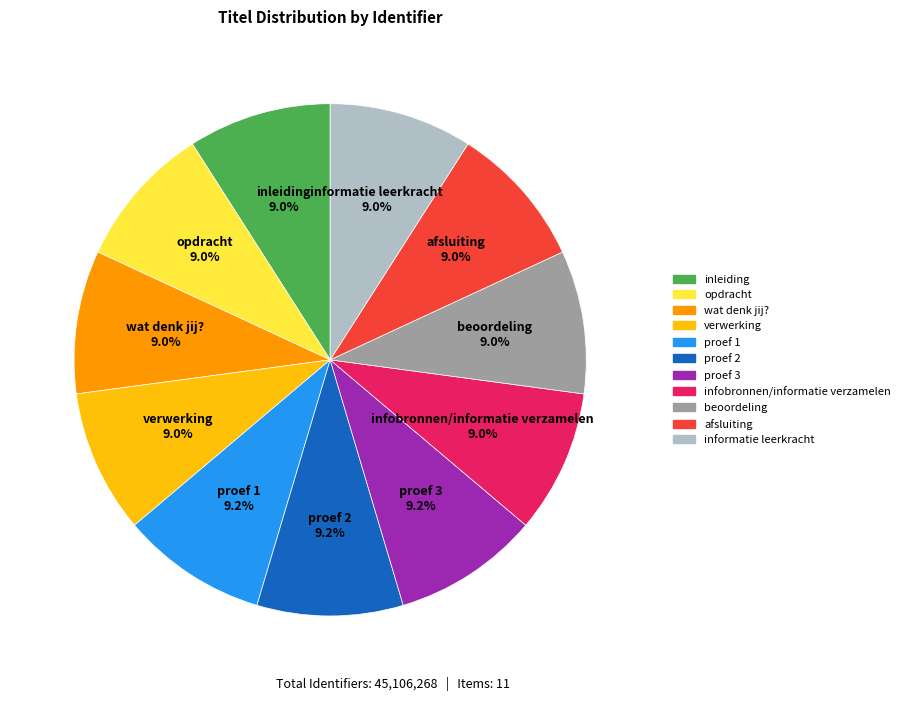

Does proef 1 represent more than half of the total?

No